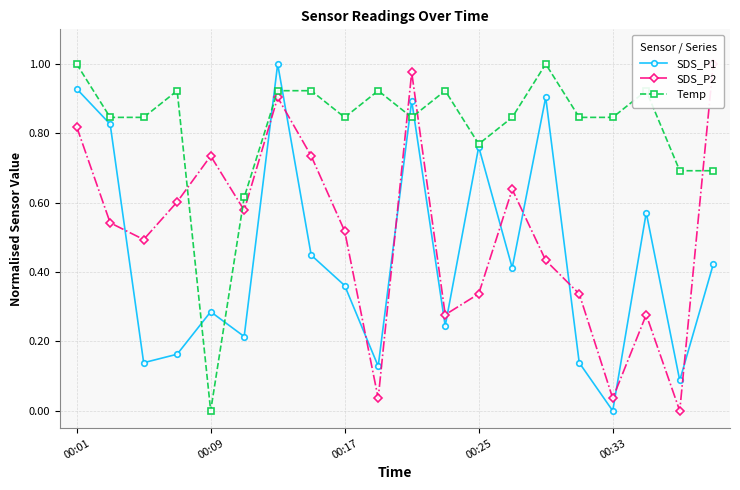

Rank the series by their average value, from lowest to highest.

SDS_P1, SDS_P2, Temp